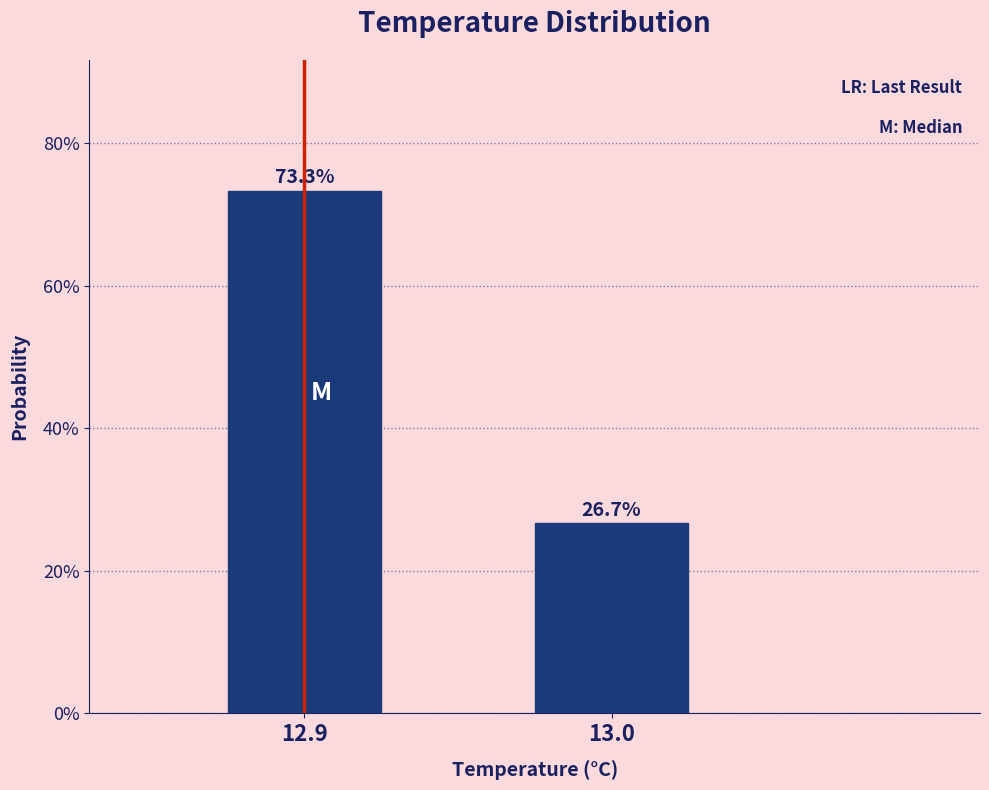

Reading left to right, list all the values displayed in this chart.

73.3	26.7